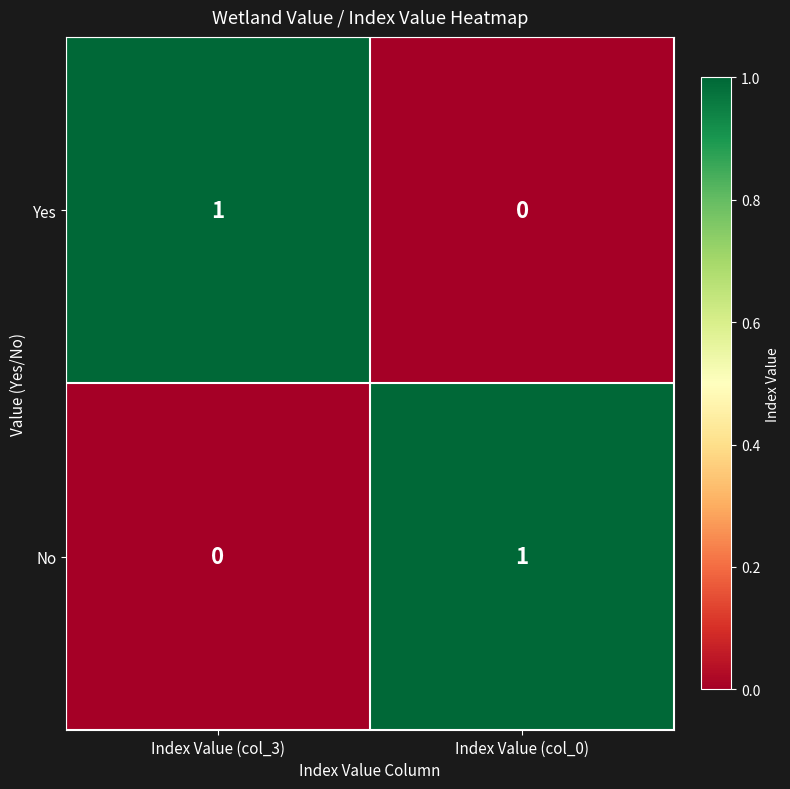

Is the value of No at Index Value (col_0) greater than the value of Yes at Index Value (col_0)?

Yes